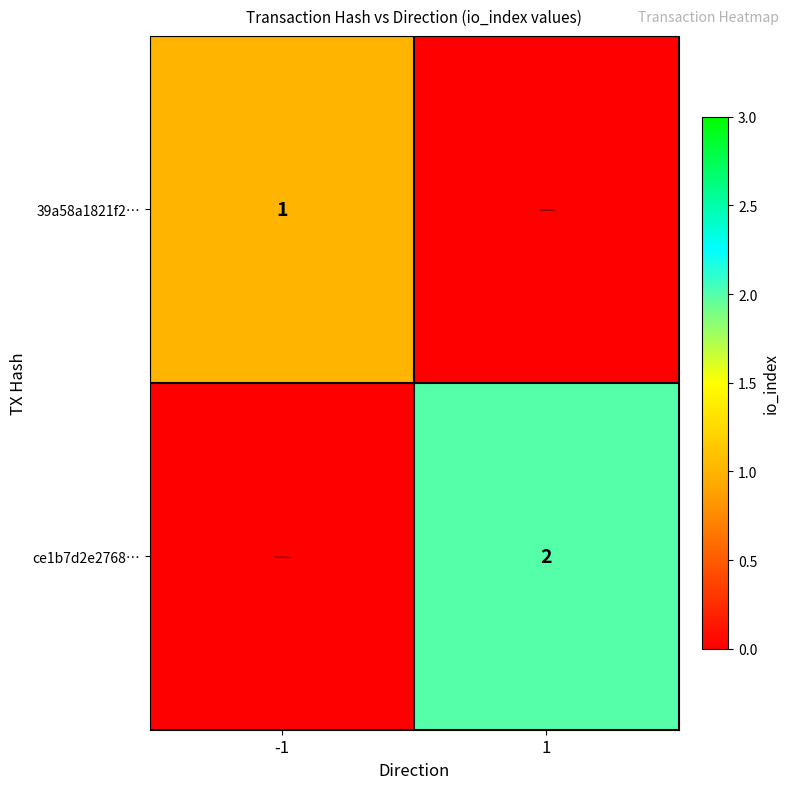

Is it true that 39a58a1821f2… equals 1 at -1?

True